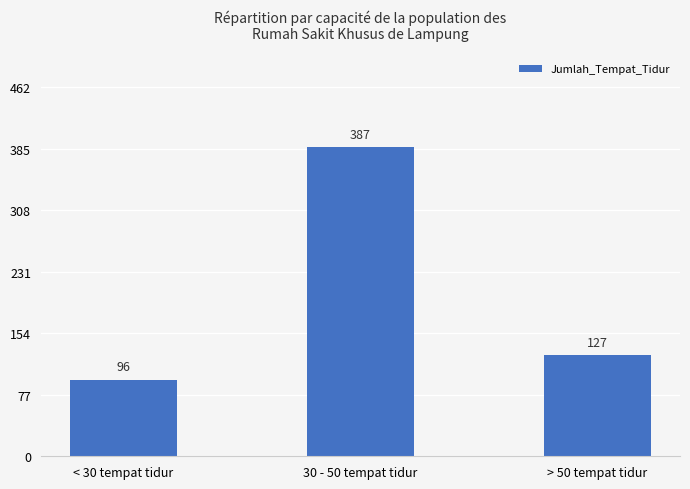

Count the number of categories in the chart.

3